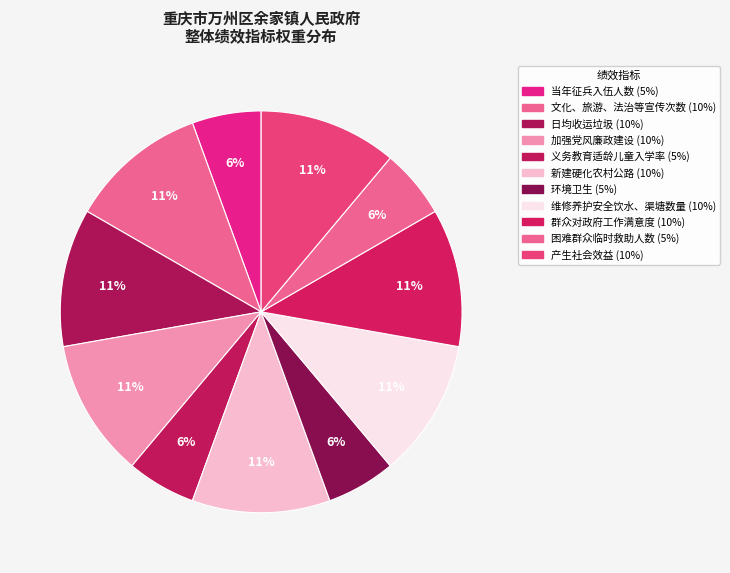

Does 环境卫生 represent more than half of the total?

No